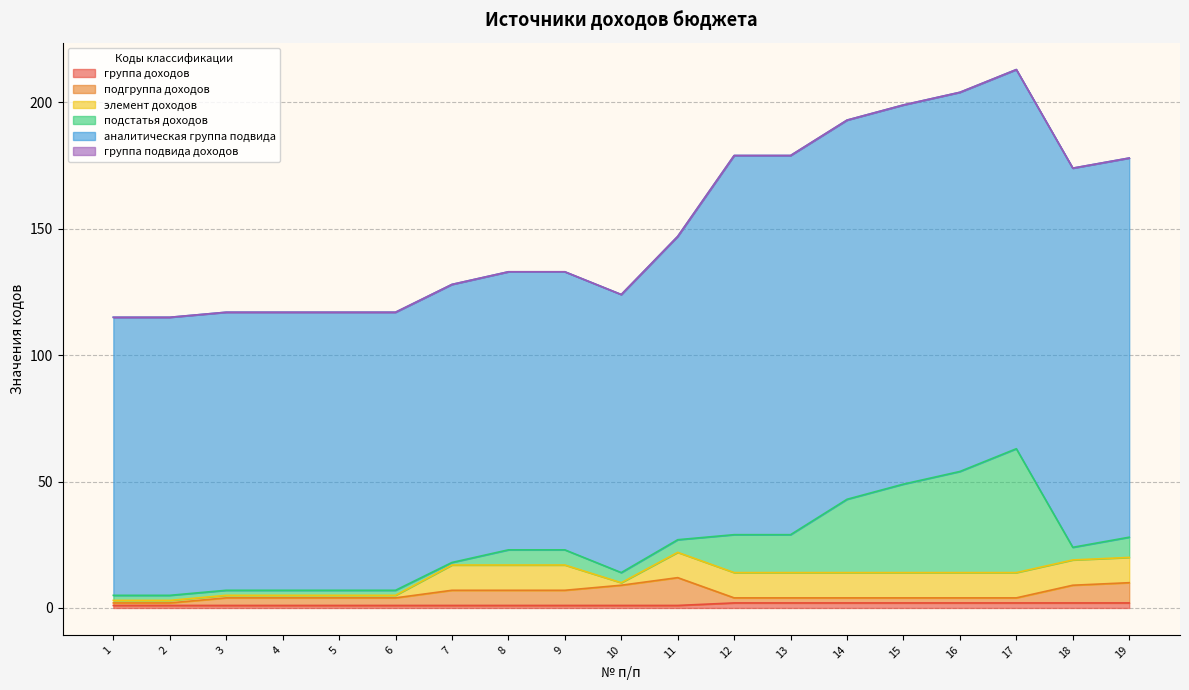

At which category is the sum across all series the highest?

17